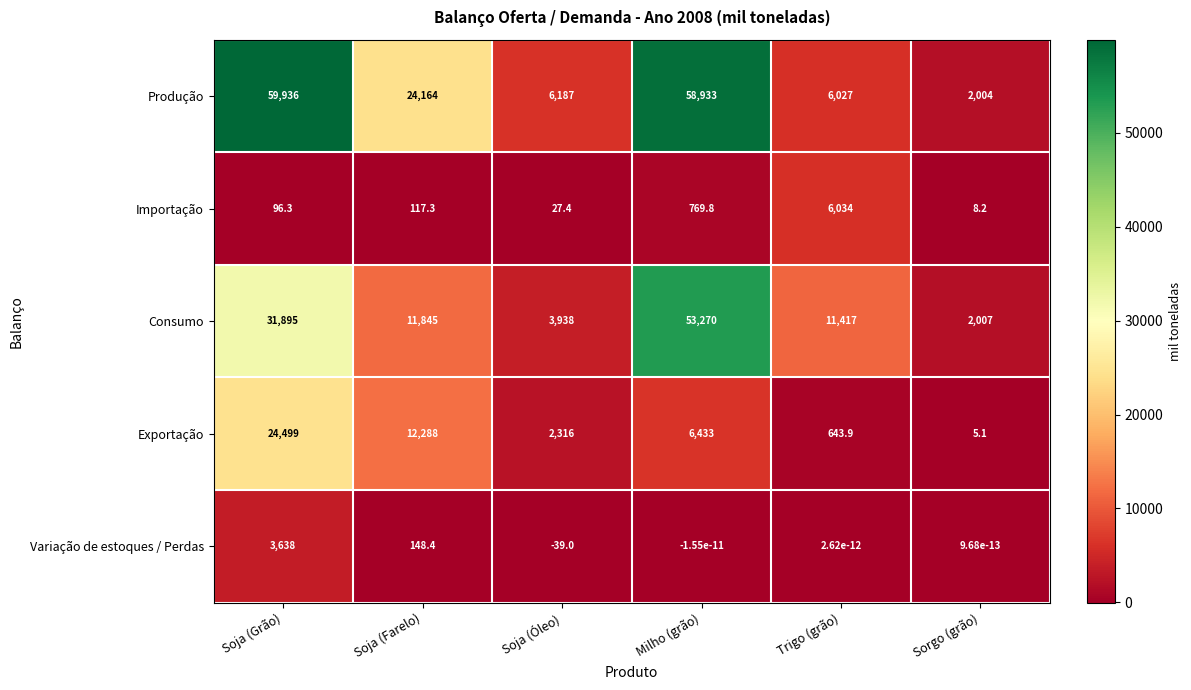

Is it true that Produção equals 8348.3 at Soja (Óleo)?

False